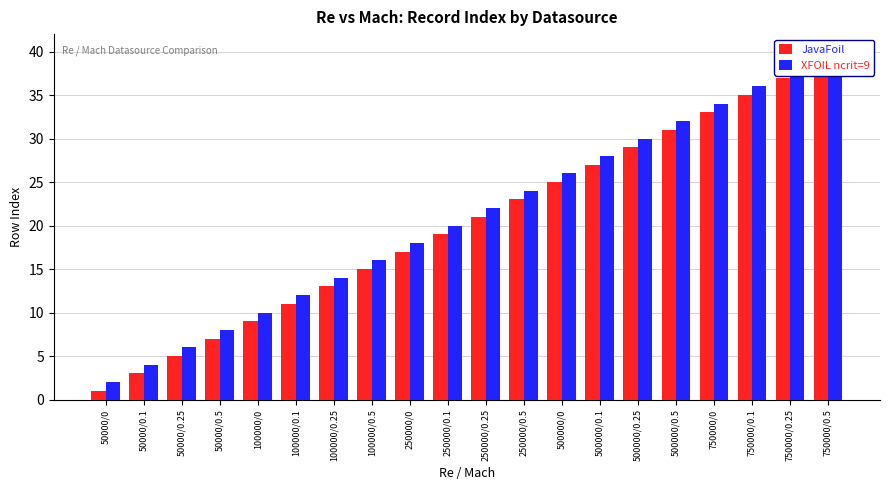

Which series has the widest spread of values?

JavaFoil